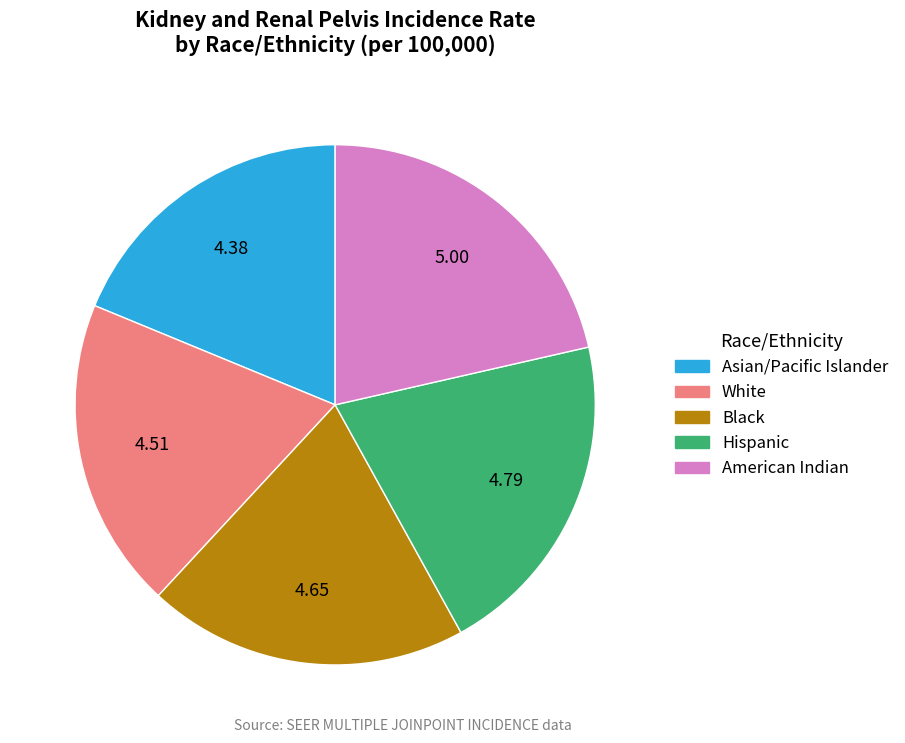

What is the smallest slice in the pie chart?

Asian/Pacific Islander